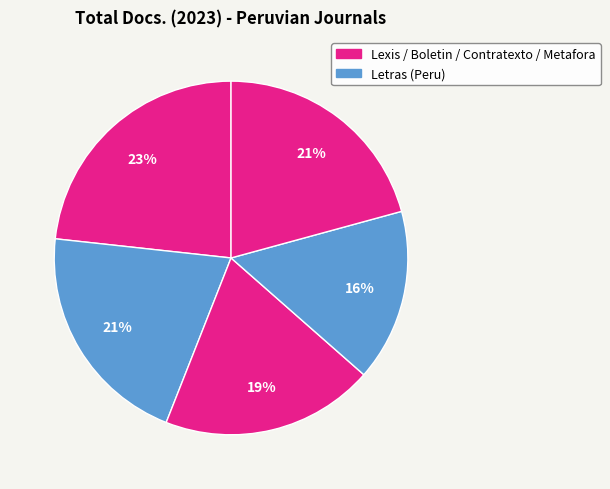

What is the smallest slice in the pie chart?

Letras (Peru)